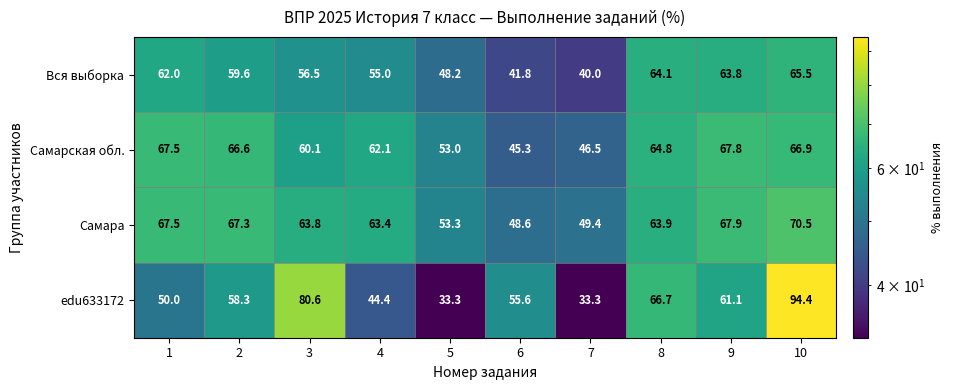

List the series in order of their peak value, highest first.

edu633172, Самара, Самарская обл., Вся выборка